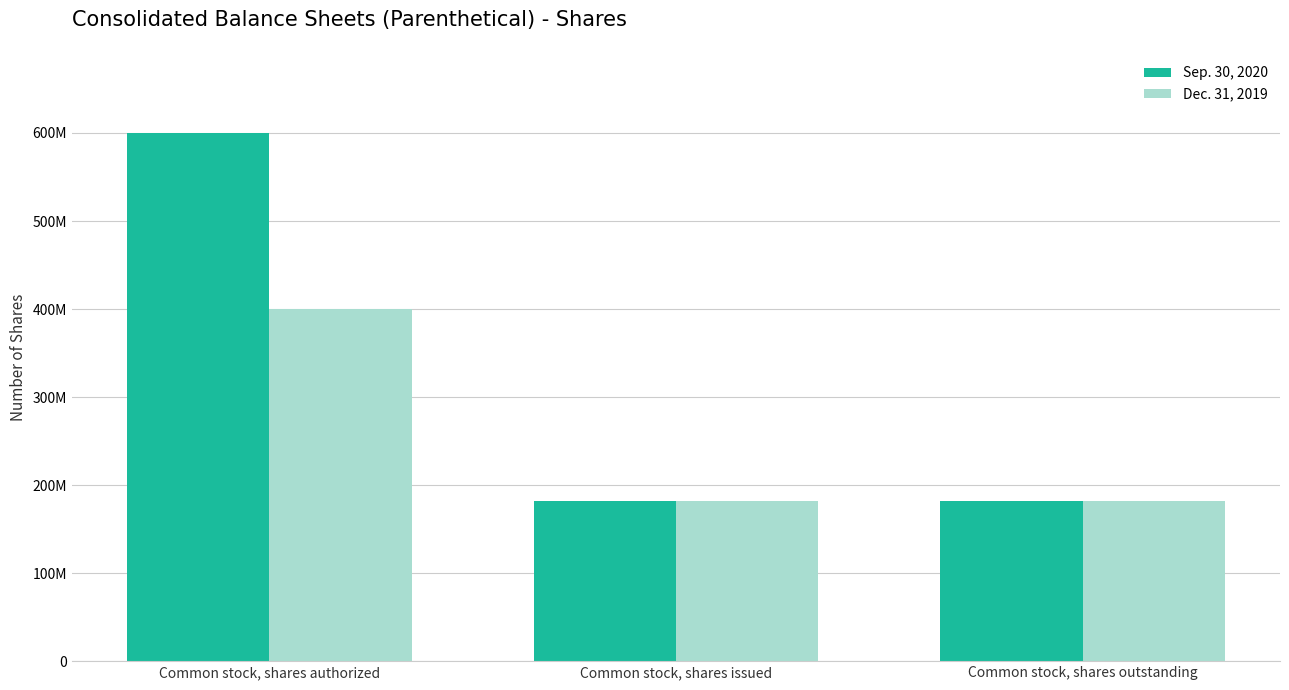

Reading right to left, what are all the values shown in this chart?

Sep. 30, 2020: 182222007	182222007	600000000
Dec. 31, 2019: 182089595	182089595	400000000